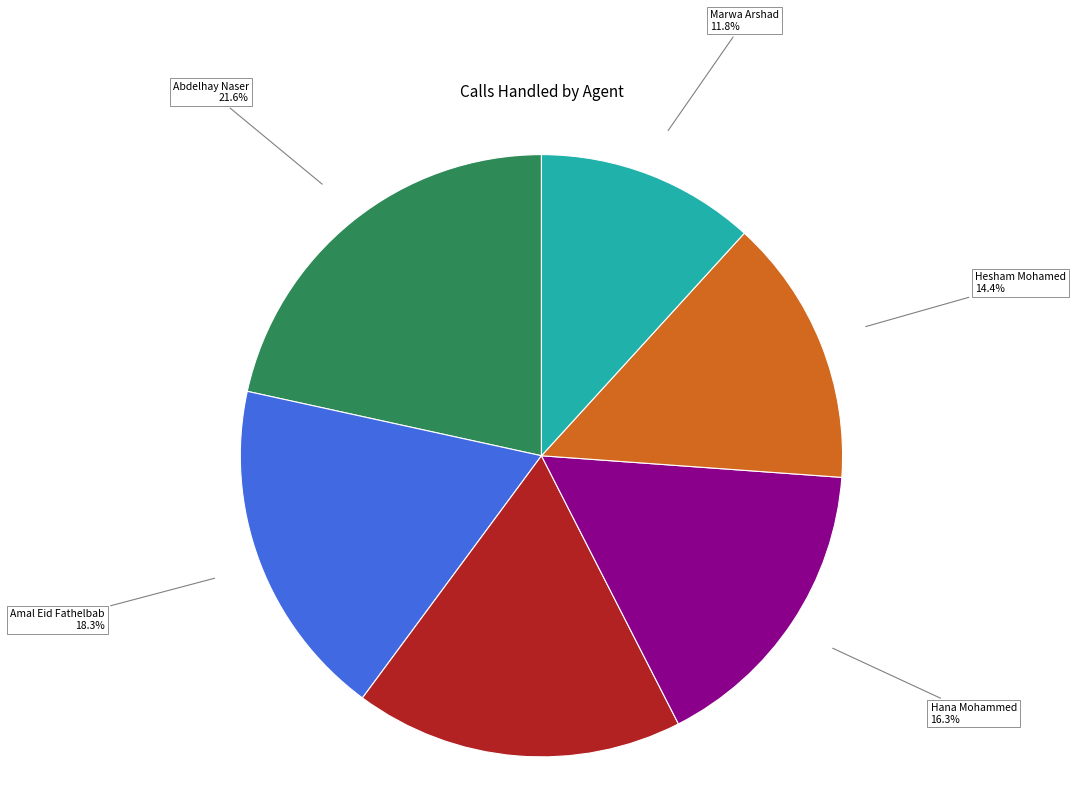

To the nearest percent, what percentage of the pie is Marwa Arshad?

12%